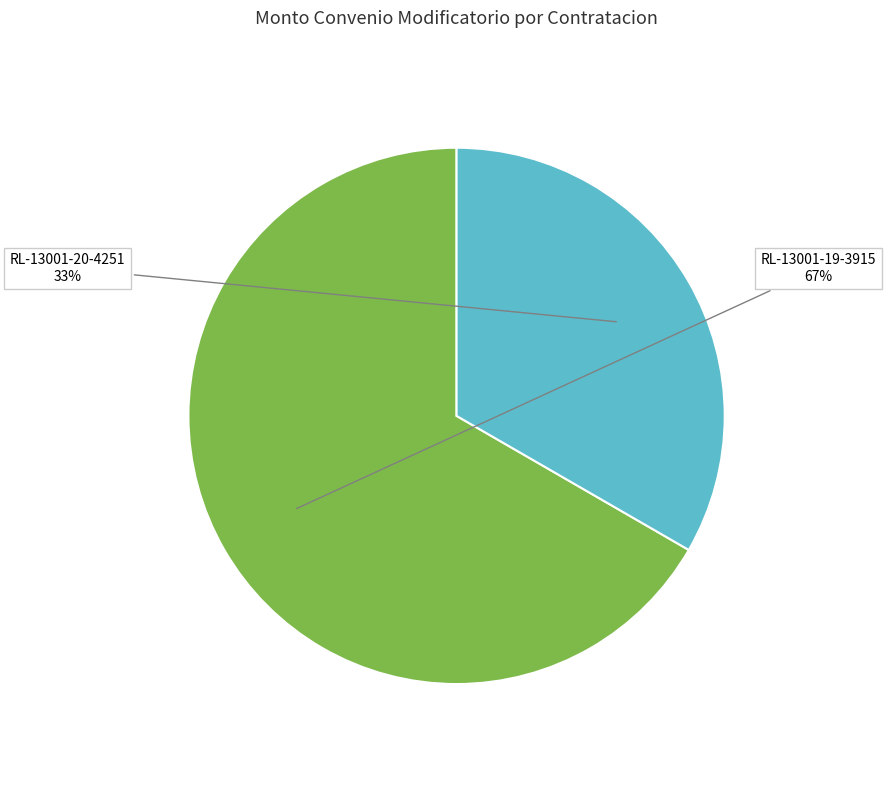

Is there a majority slice in this chart?

Yes